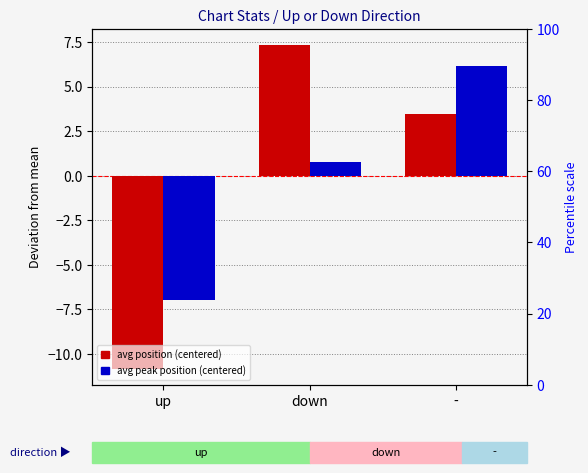

Reading left to right, what are all the values shown in this chart?

avg position (centered): -10.8	7.3	3.5
avg peak position (centered): -6.9	0.8	6.2